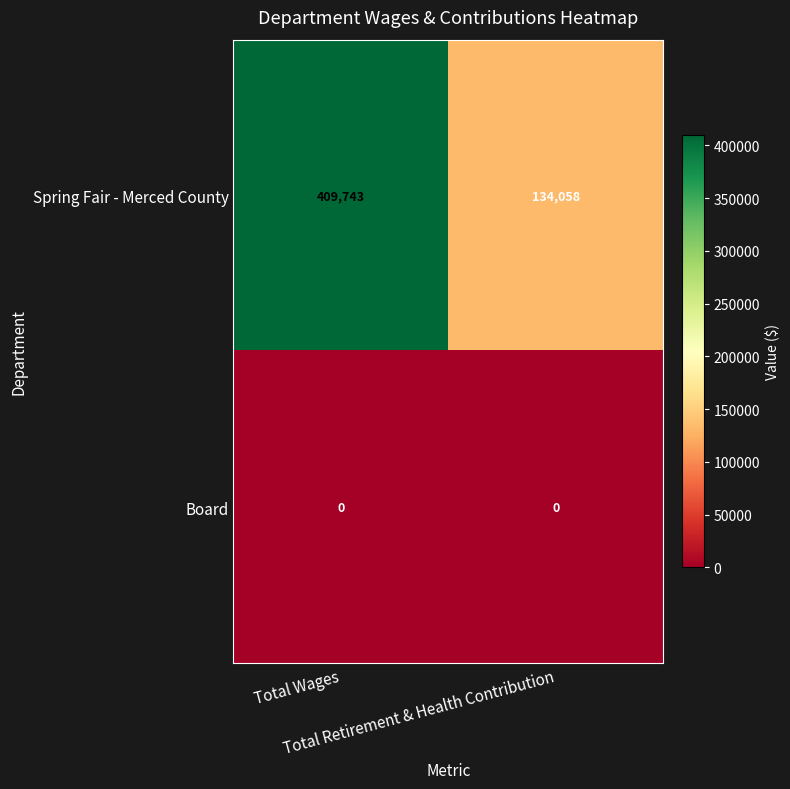

Rank the series by their average value, from highest to lowest.

Spring Fair - Merced County, Board